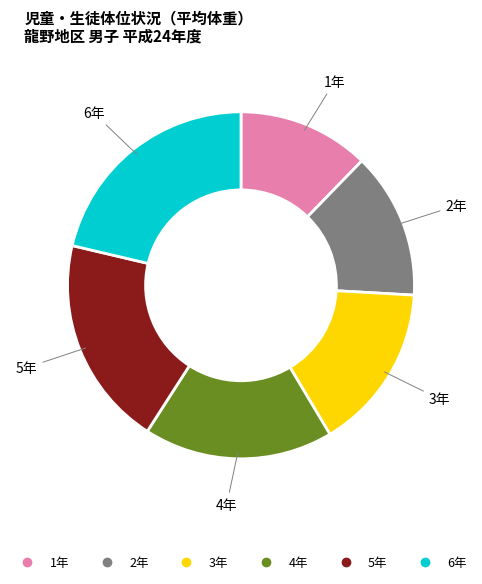

How many segments does this pie chart have?

6